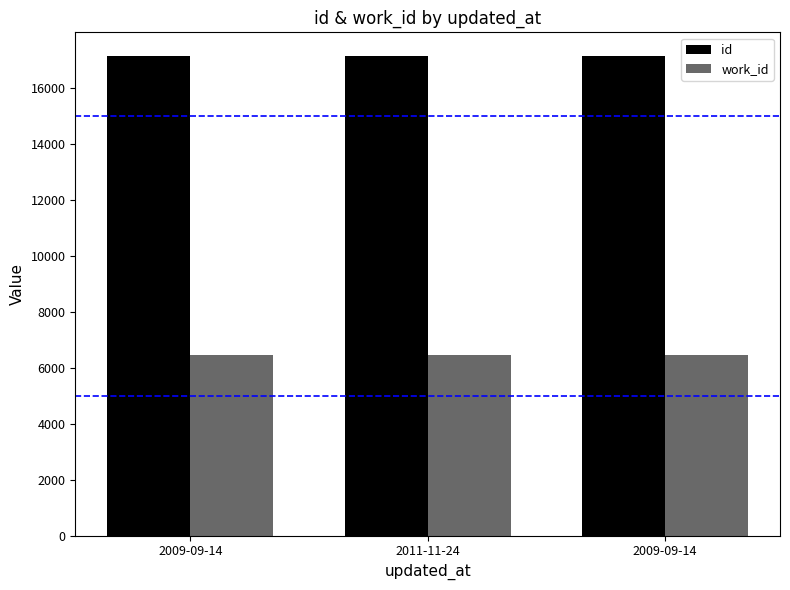

Which series has the largest total across all categories?

id